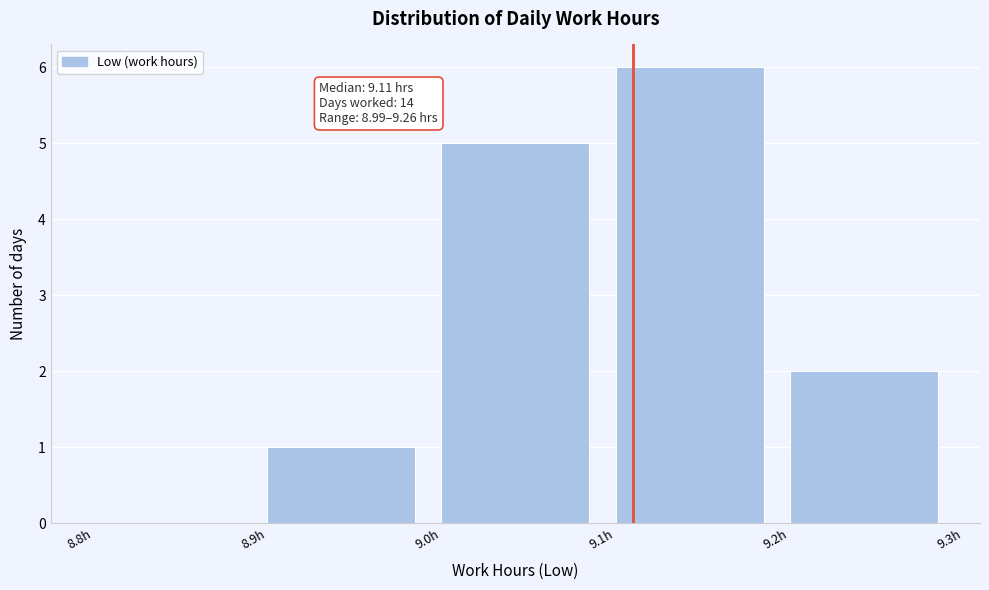

Which range on the x-axis has the tallest bar?

9.1 to 9.2